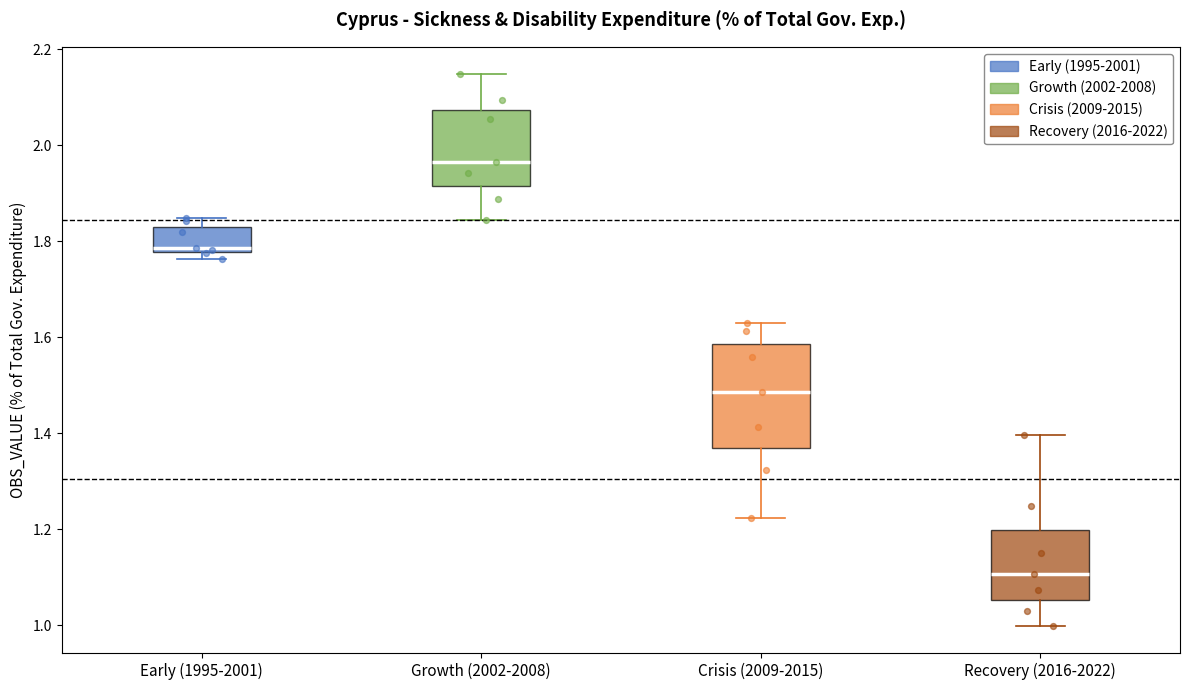

Which box's median line is the highest?

Growth (2002-2008)